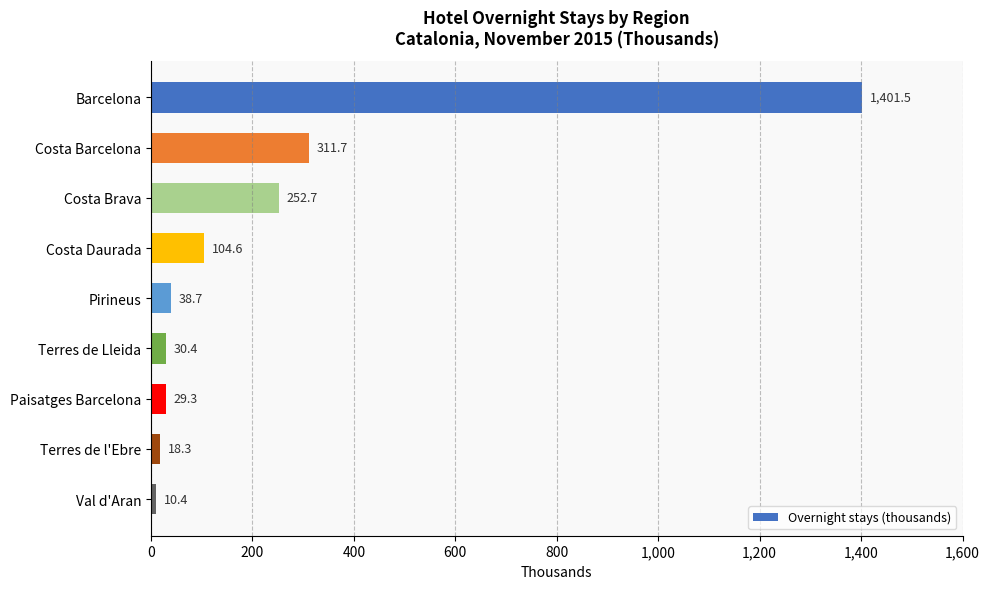

Where is the data nearest to the value 705?

Costa Barcelona